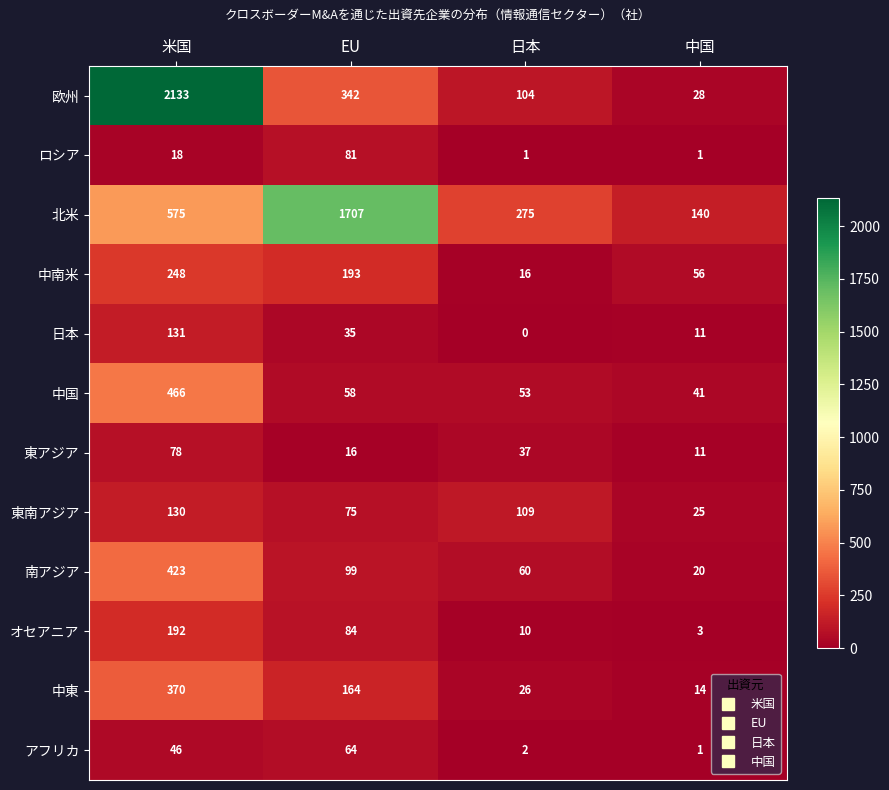

Read the 欧州 value at EU, to the nearest 50.

350